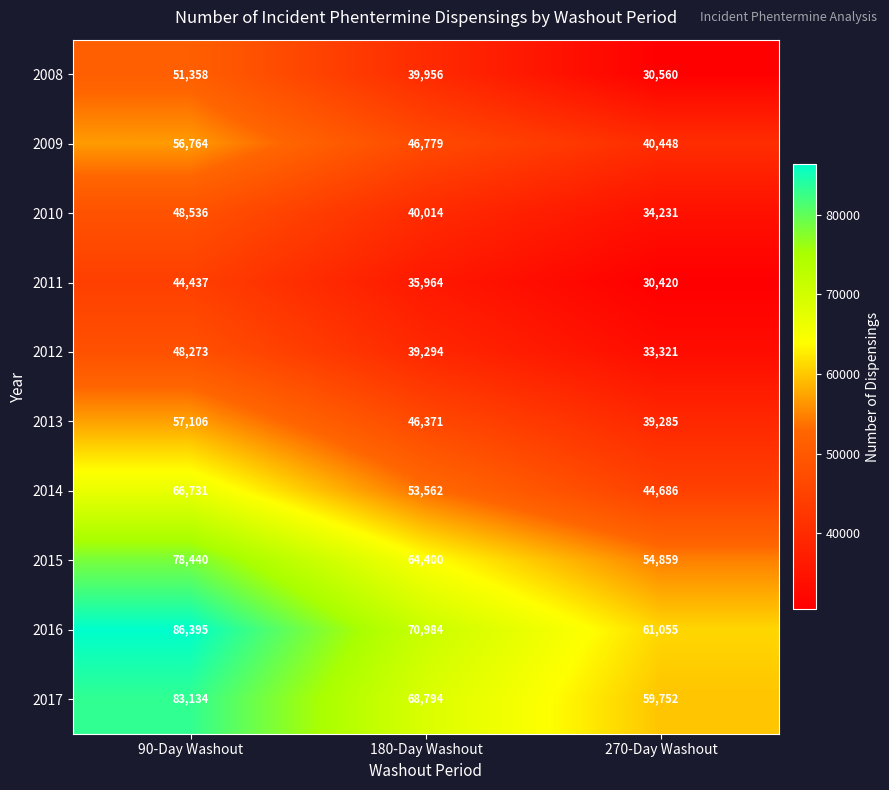

List the series in order of their peak value, lowest first.

2011, 2012, 2010, 2008, 2009, 2013, 2014, 2015, 2017, 2016